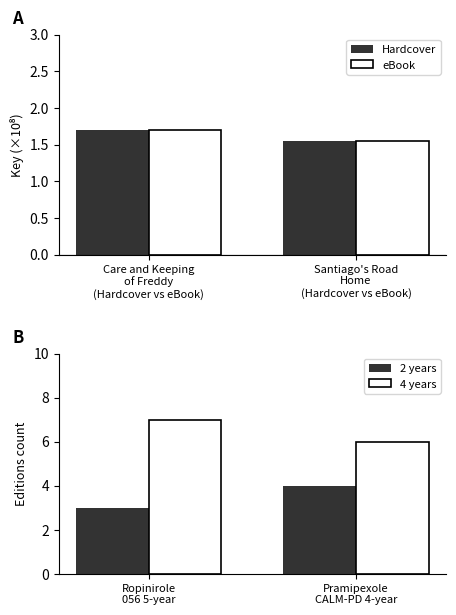

Which series has the widest spread of values?

2 years